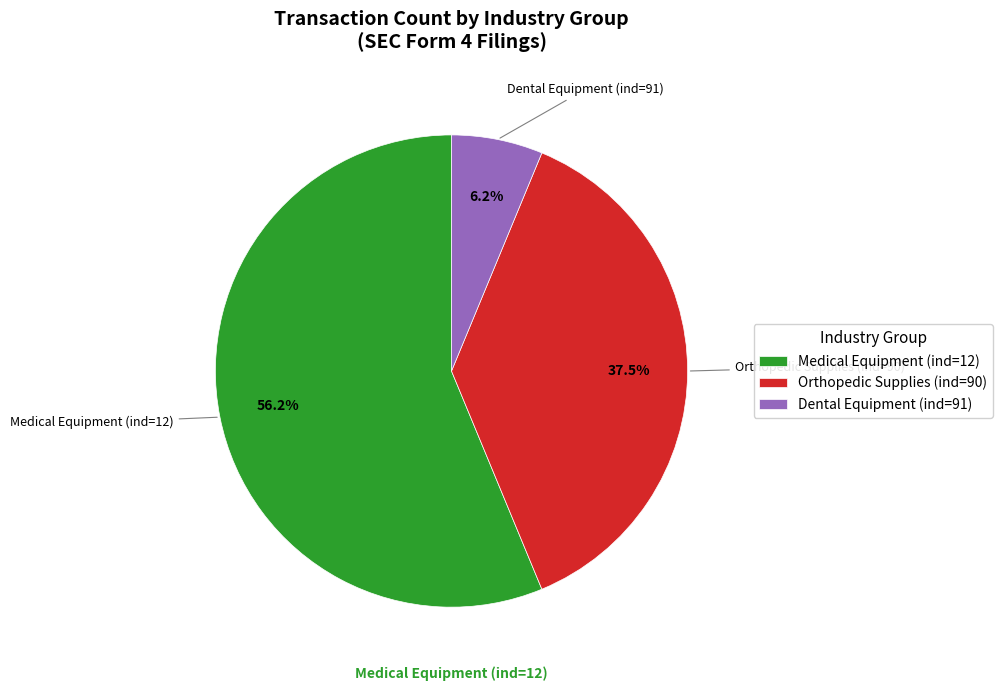

Does any single category account for the majority?

Yes